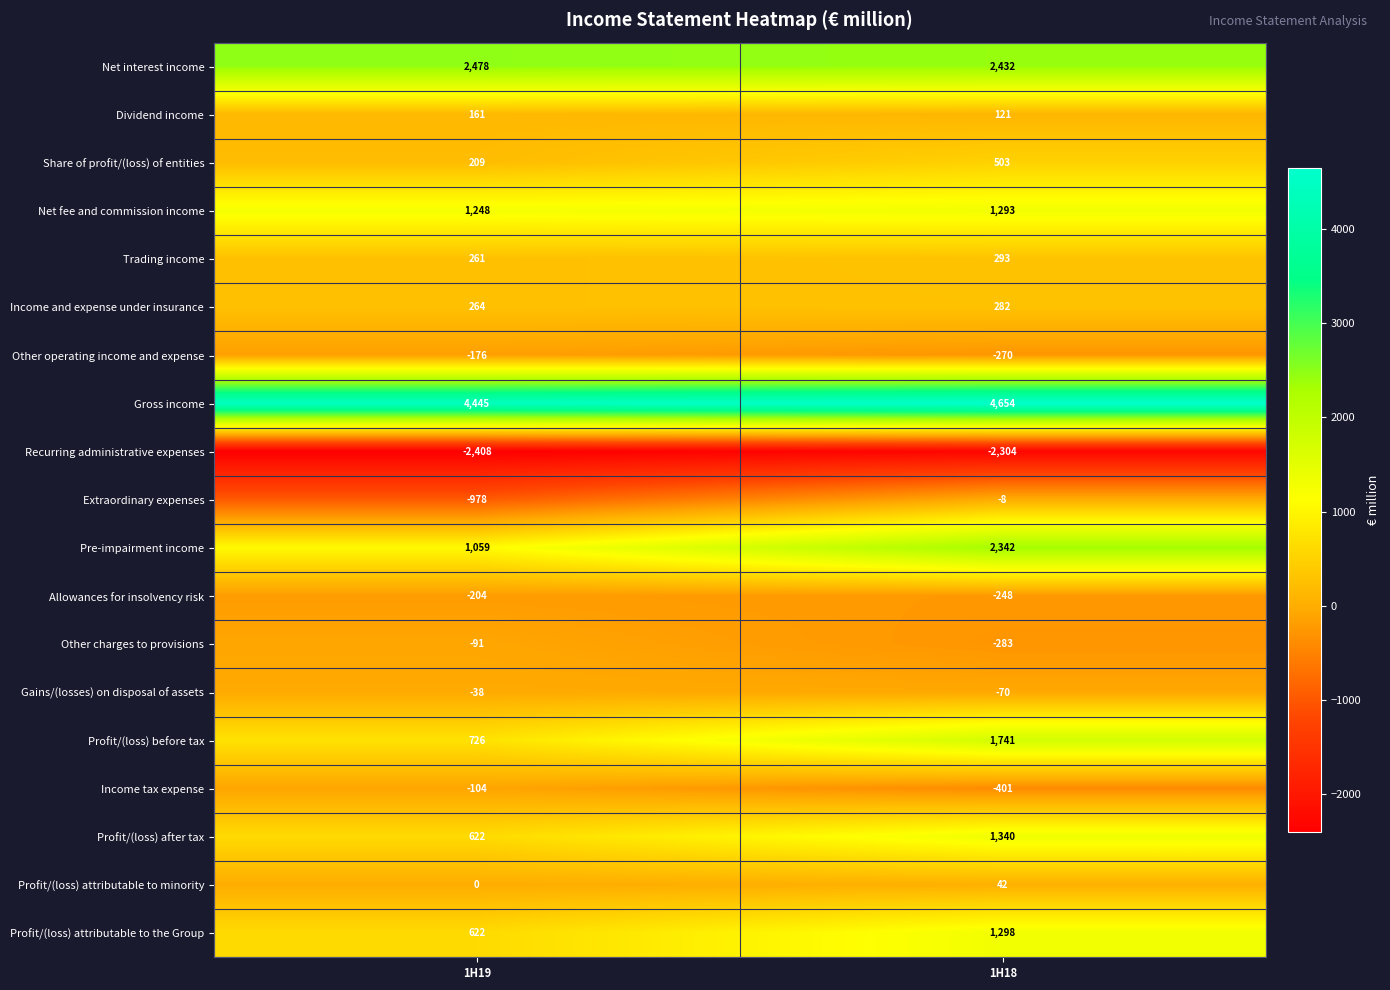

What is the total value across all series at 1H19?

8096